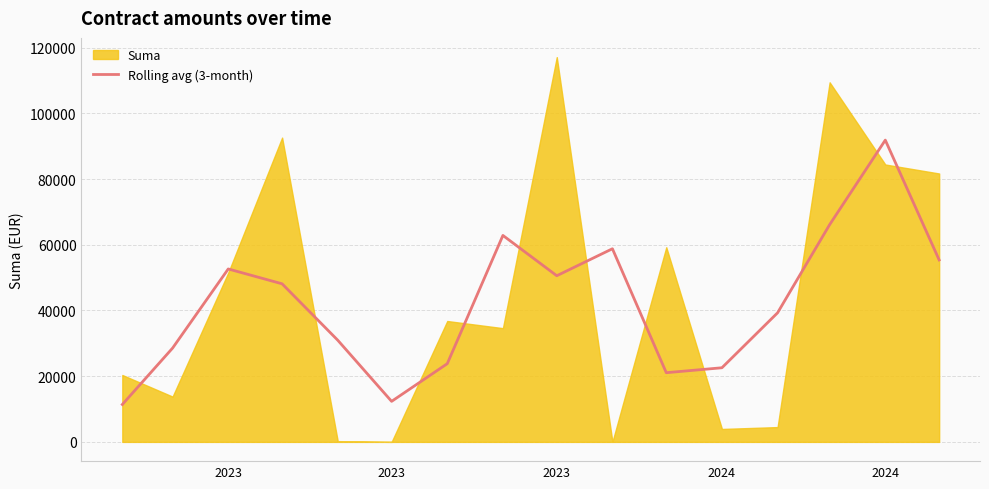

Is it true that the value at 2023 is 12057.7?

False